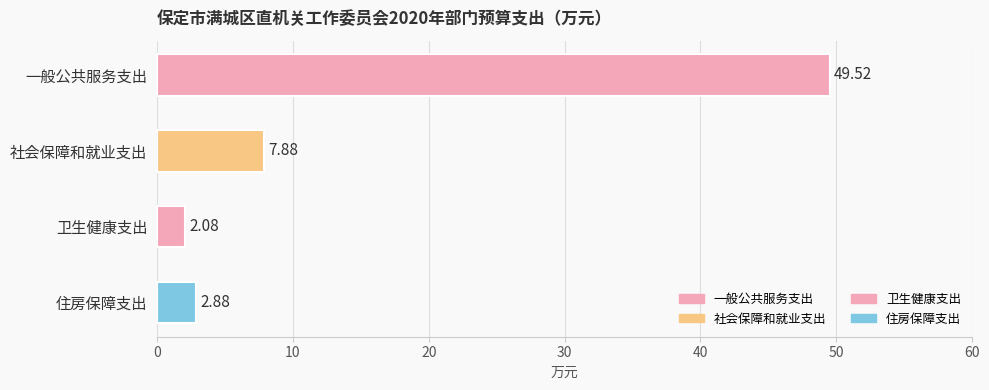

What is the label of the 3rd bar from the bottom?

社会保障和就业支出